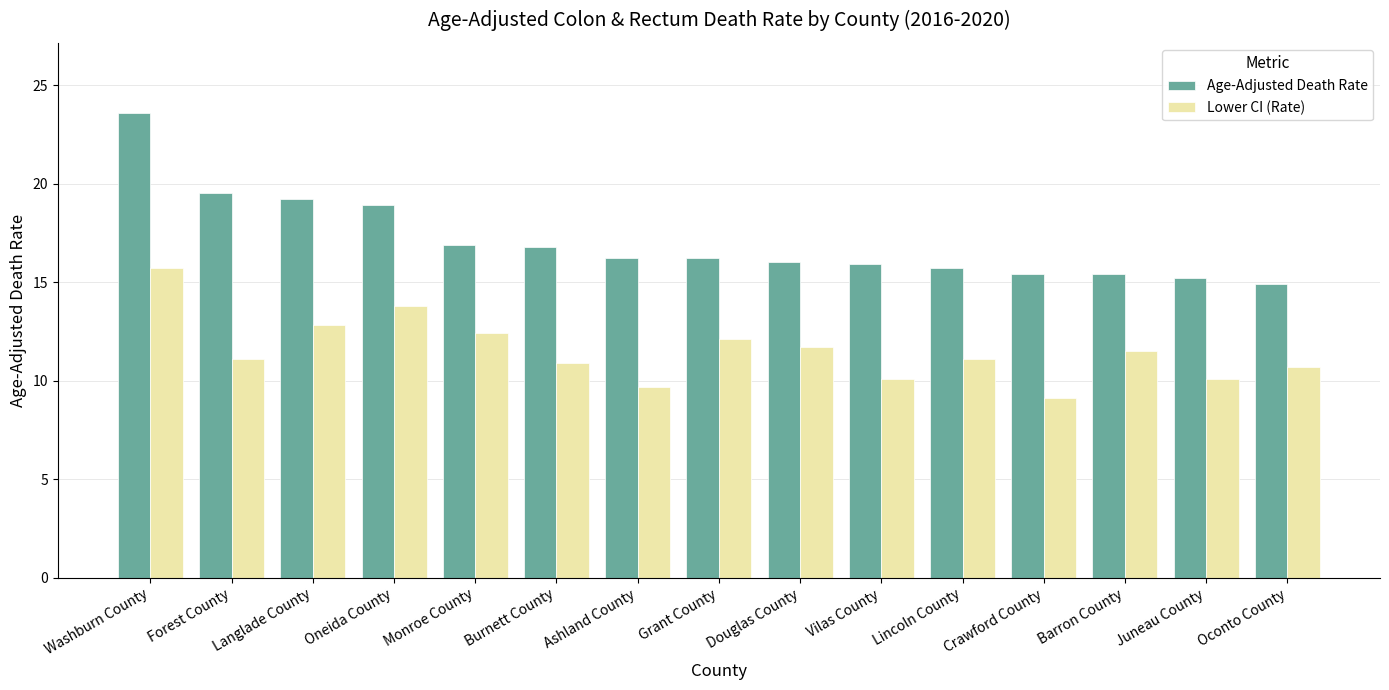

Which series has the largest total across all categories?

Age-Adjusted Death Rate